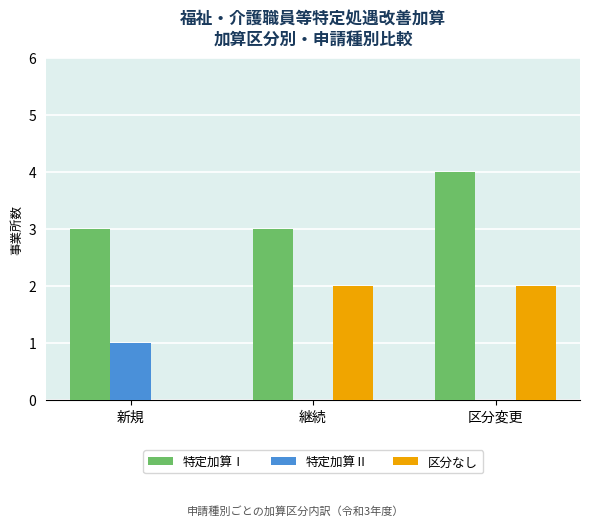

What are all the series names shown in the legend?

特定加算Ⅰ, 特定加算Ⅱ, 区分なし